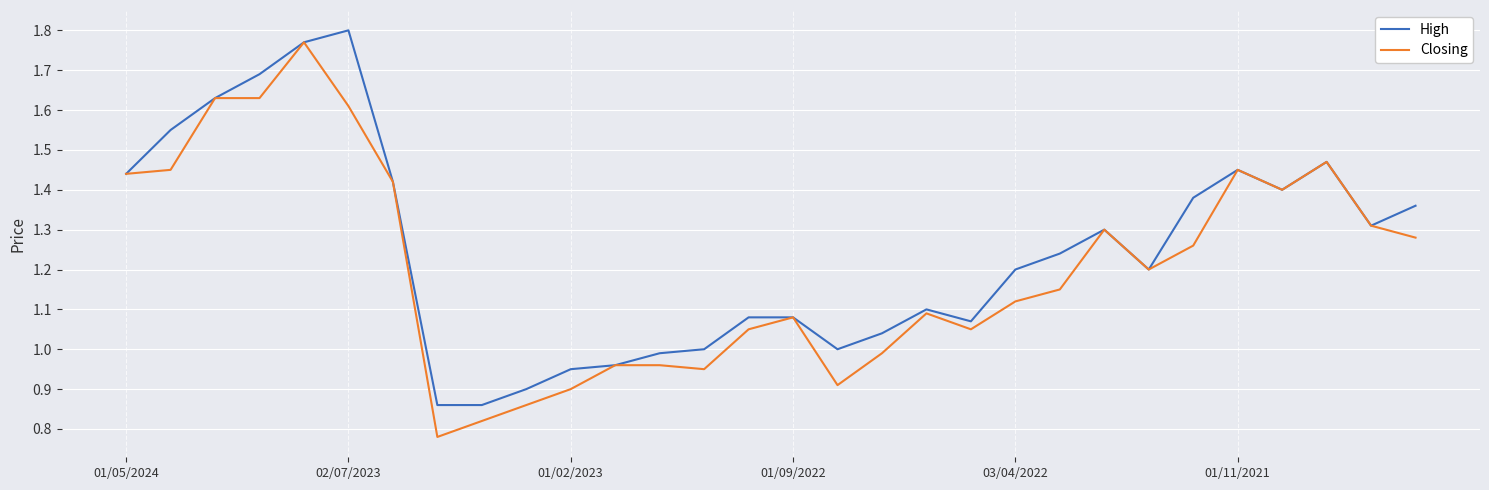

The High series shows 1.3 at 01/02/2023. True or false?

False